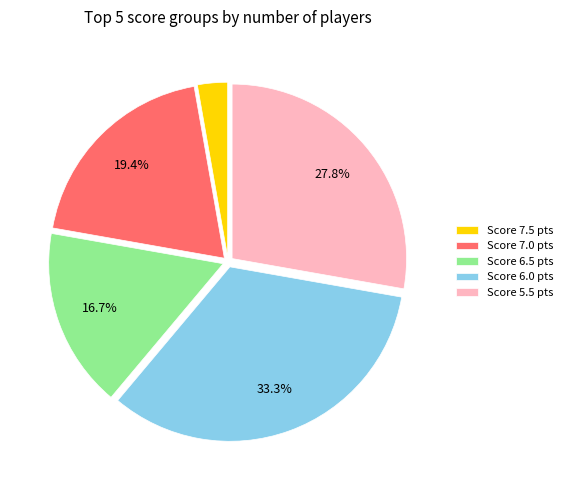

Which category has the smallest portion of the pie?

Score 7.5 pts